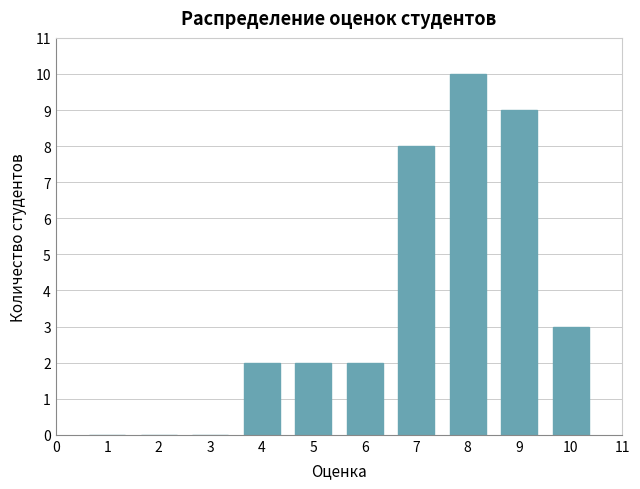

Reading left to right, transcribe all the data shown in this chart.

1=0	2=0	3=0	4=2	5=2	6=2	7=8	8=10	9=9	10=3